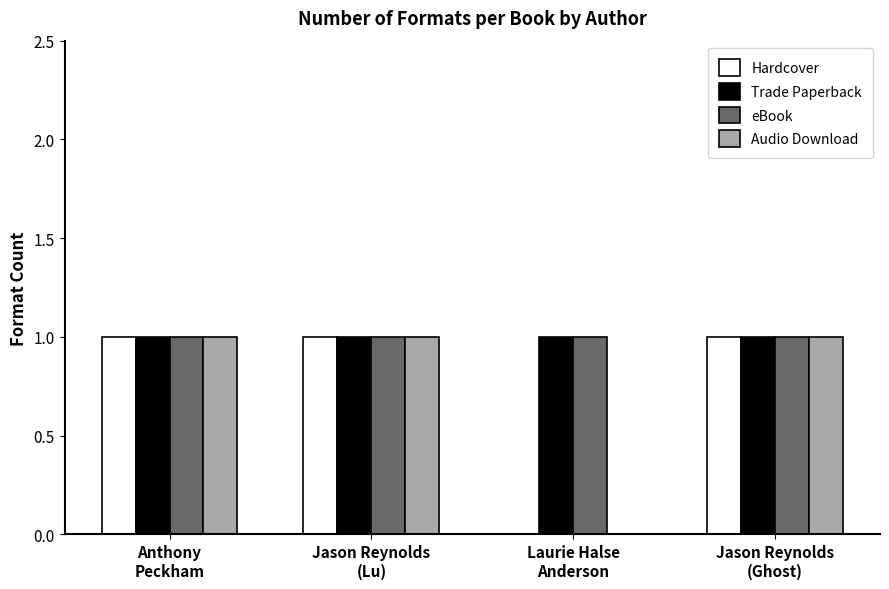

Reading left to right, list all the values displayed in this chart.

Hardcover: Anthony
Peckham=1	Jason Reynolds
(Lu)=1	Laurie Halse
Anderson=0	Jason Reynolds
(Ghost)=1
Trade Paperback: Anthony
Peckham=1	Jason Reynolds
(Lu)=1	Laurie Halse
Anderson=1	Jason Reynolds
(Ghost)=1
eBook: Anthony
Peckham=1	Jason Reynolds
(Lu)=1	Laurie Halse
Anderson=1	Jason Reynolds
(Ghost)=1
Audio Download: Anthony
Peckham=1	Jason Reynolds
(Lu)=1	Laurie Halse
Anderson=0	Jason Reynolds
(Ghost)=1